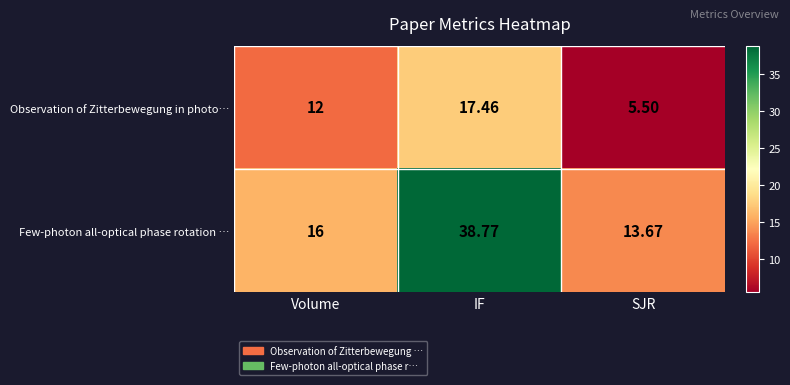

Where is Observation of Zitterbewegung in photo… nearest to the value 11?

Volume